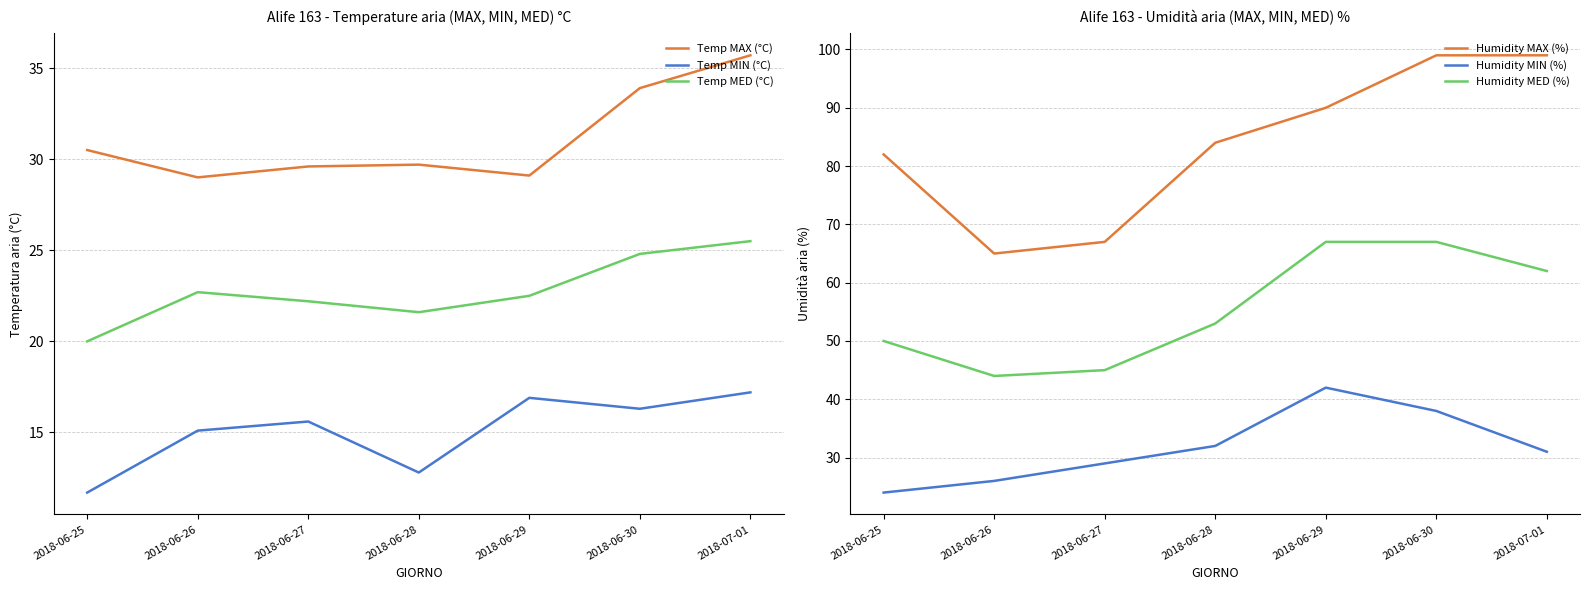

At which label is Humidity MED (%) closest to 55?

2018-06-28